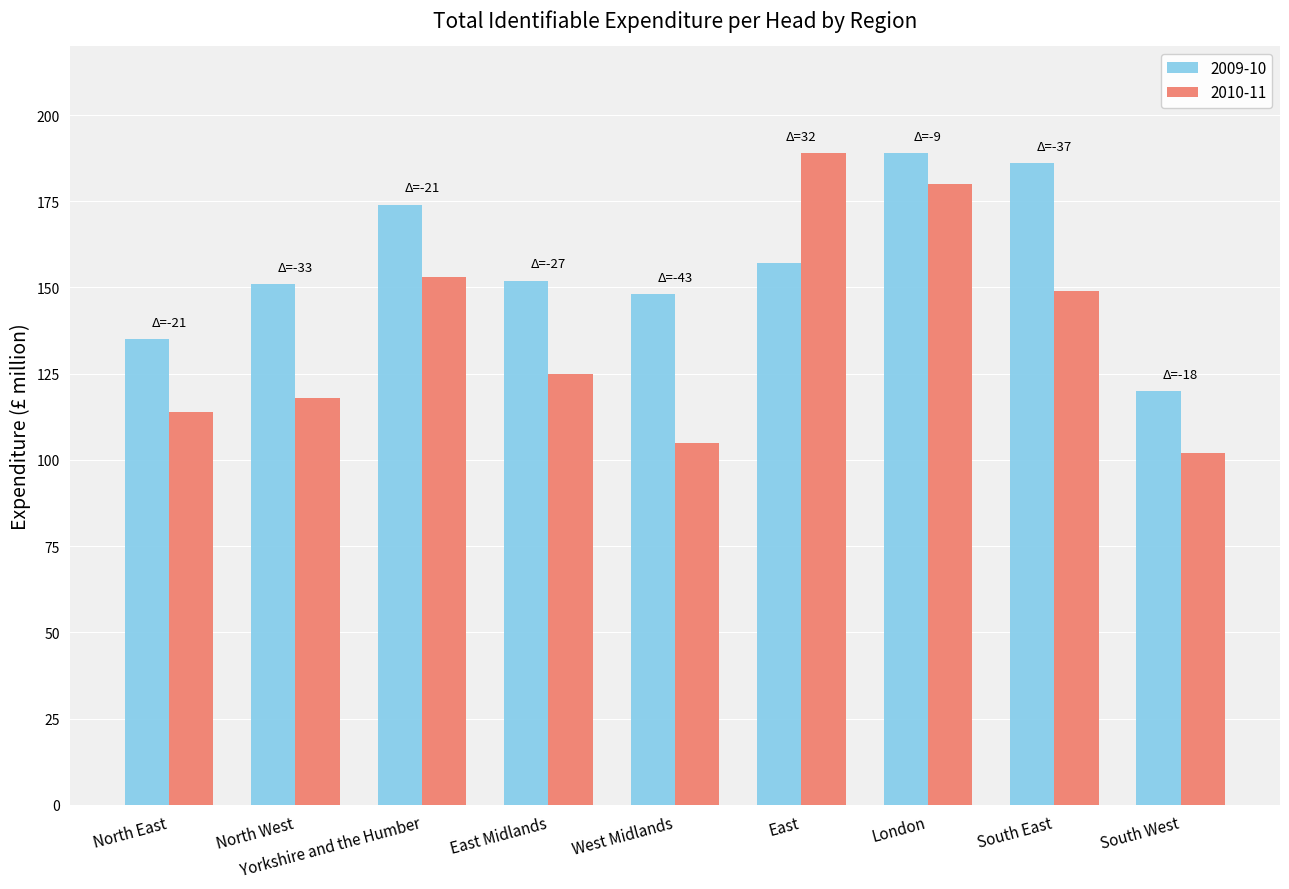

At how many categories does at least one series exceed 139?

7